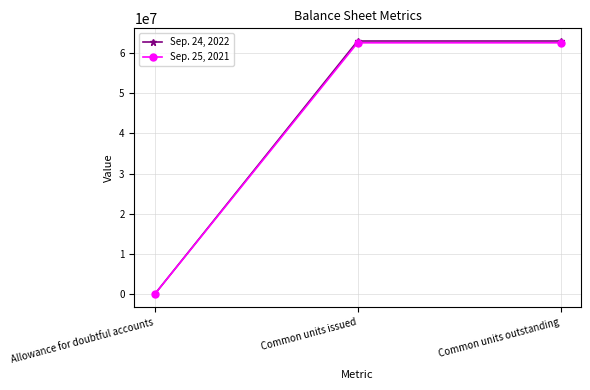

What is the label of the 3rd point from the left?

Common units outstanding